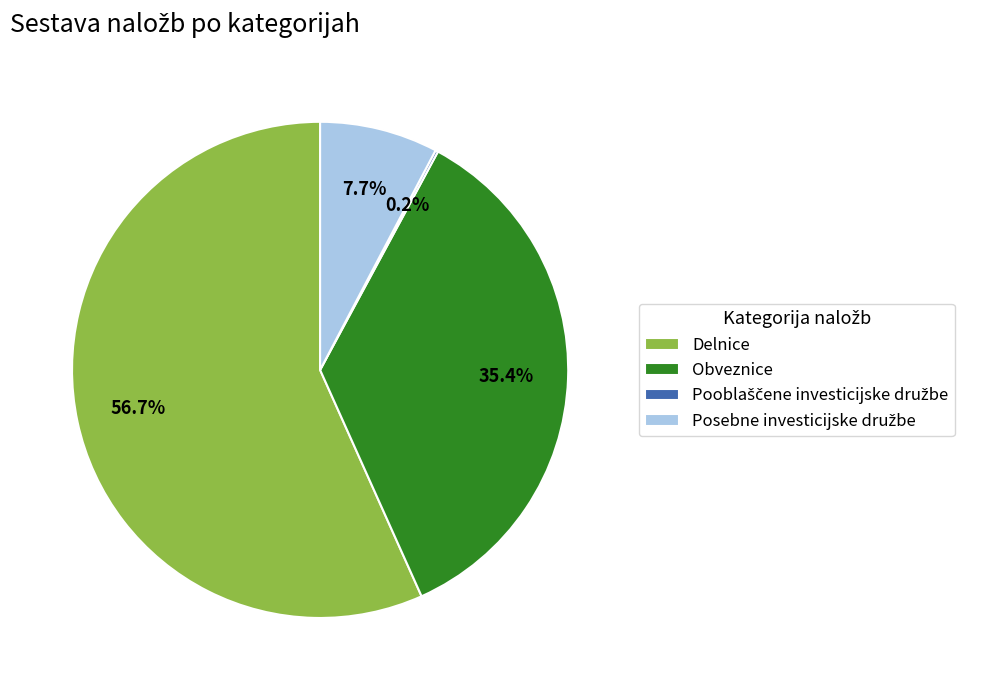

Which slice is the largest?

Delnice